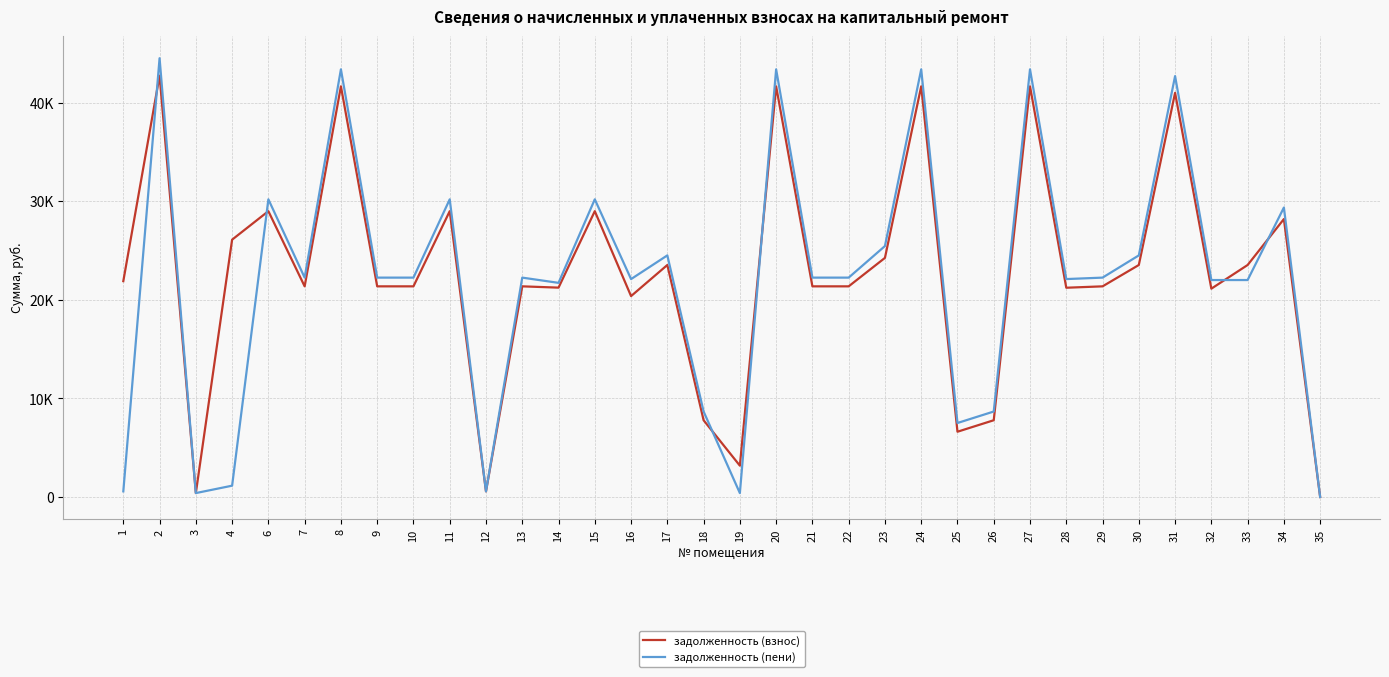

Does the chart display data point markers on the line(s)?

No